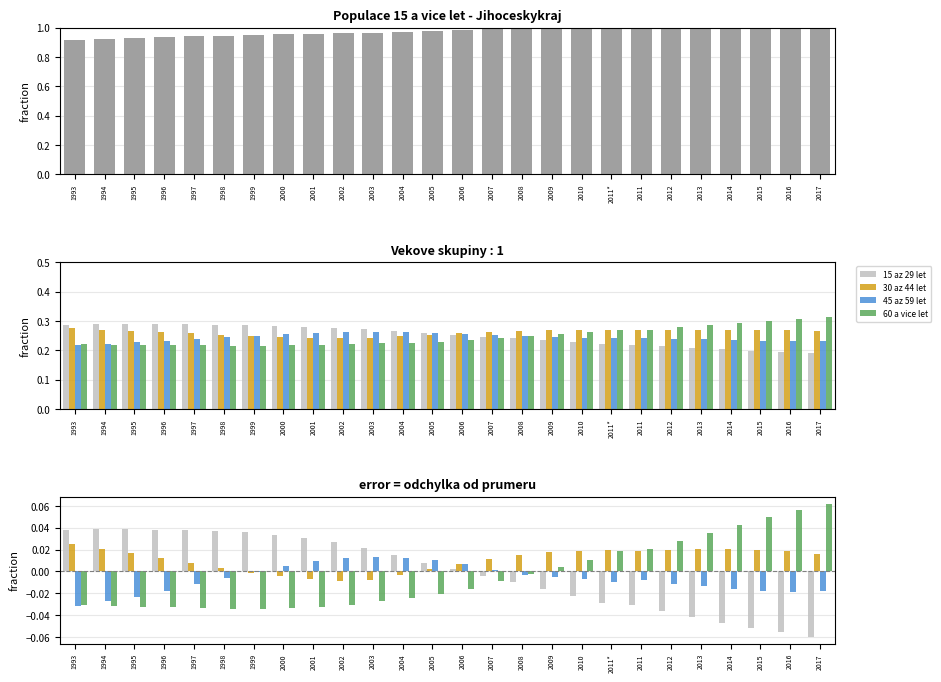

What is the highest value of the 60 a vice let series?

0.1